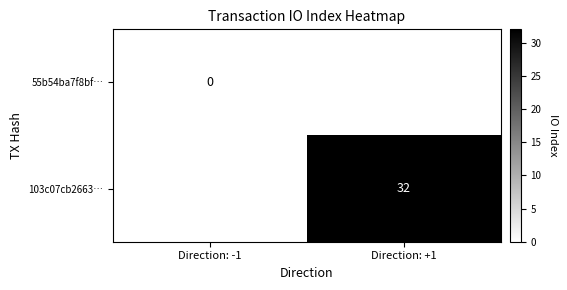

Is the value of 55b54ba7f8bf… at Direction: -1 greater than the value of 103c07cb2663… at Direction: +1?

No